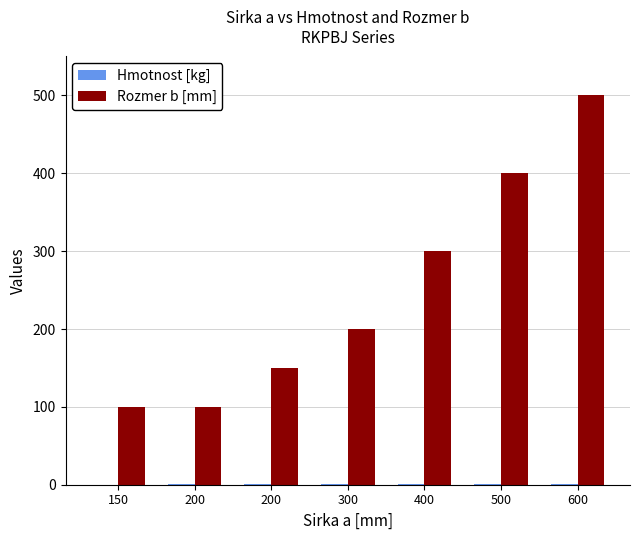

Are the bars horizontal?

No